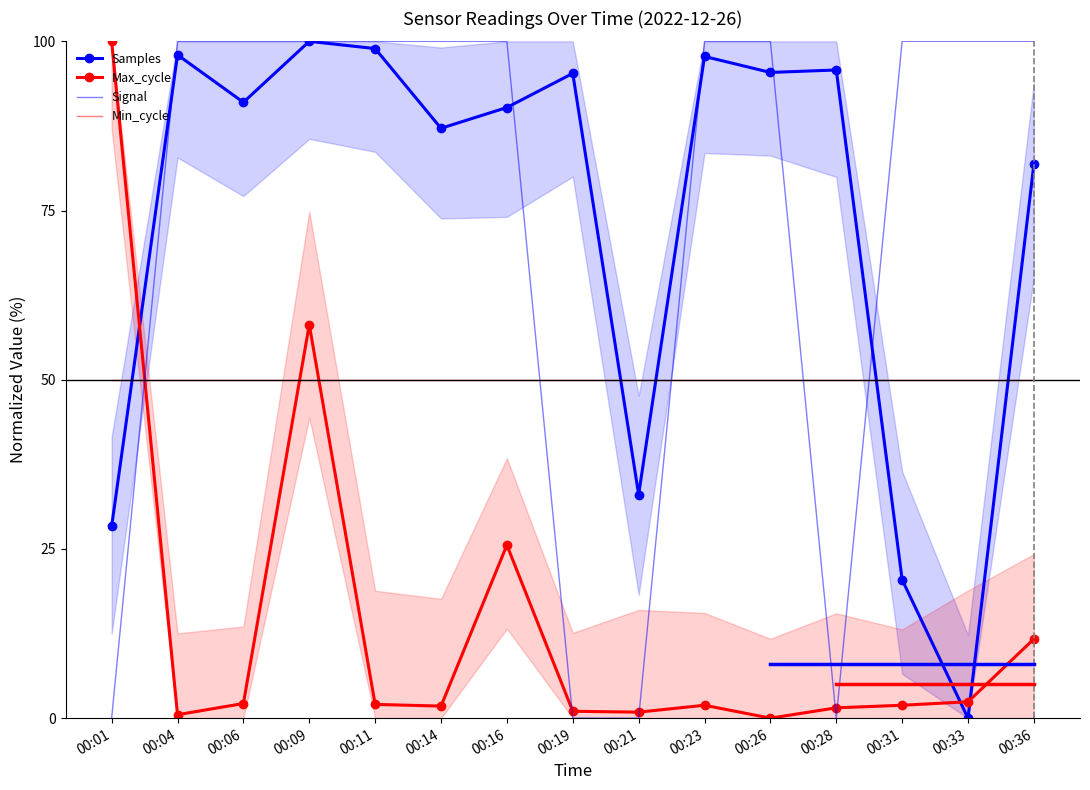

The Min_cycle series shows 50.0 at 00:16. True or false?

True